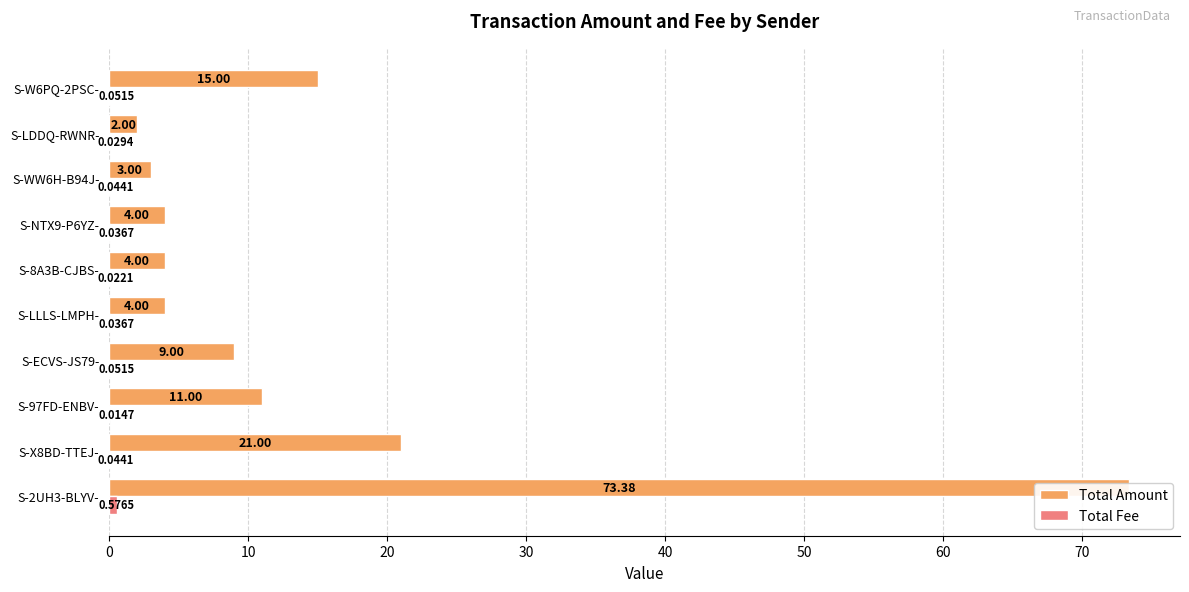

True or false: Total Fee has a value of 0.0 at S-X8BD-TTEJ-.

True